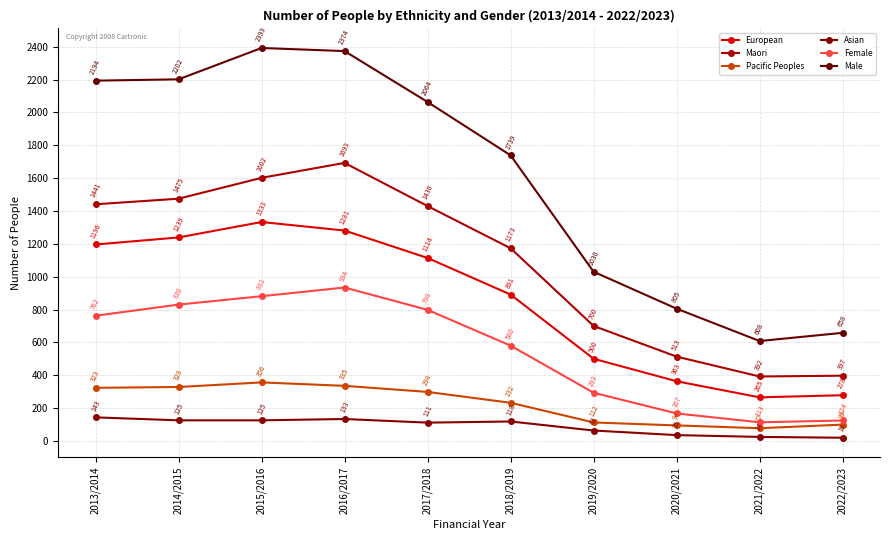

Where is the first local maximum for European?

2015/2016